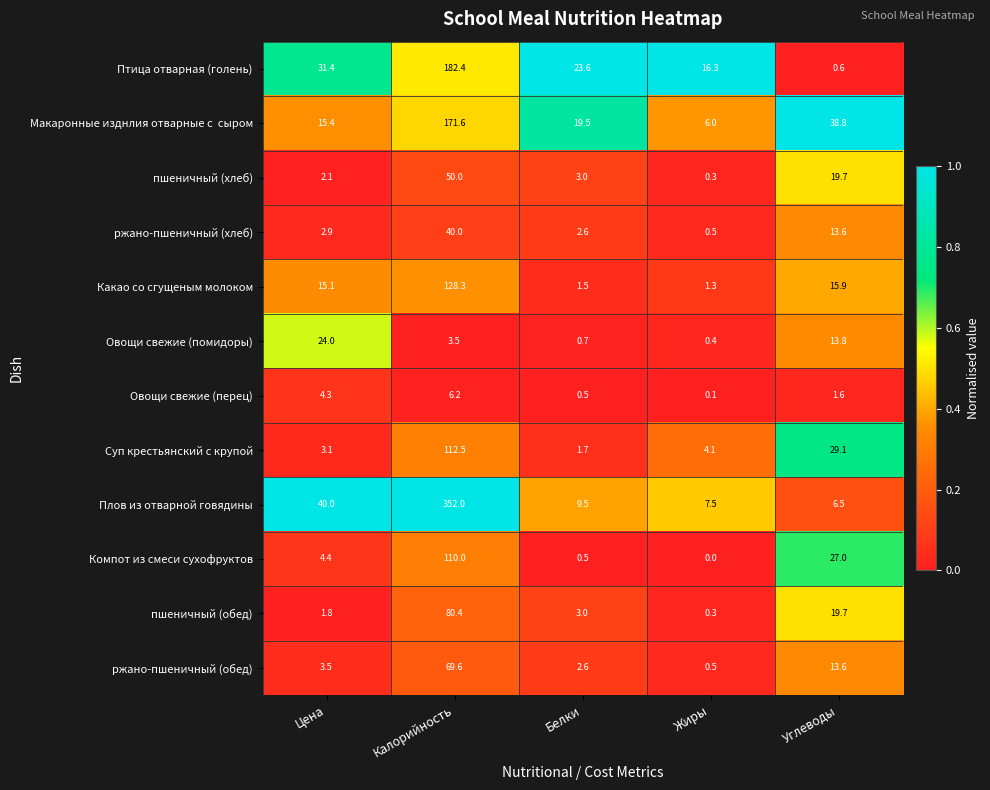

Which category has the lowest value in the ржано-пшеничный (хлеб) series?

Жиры